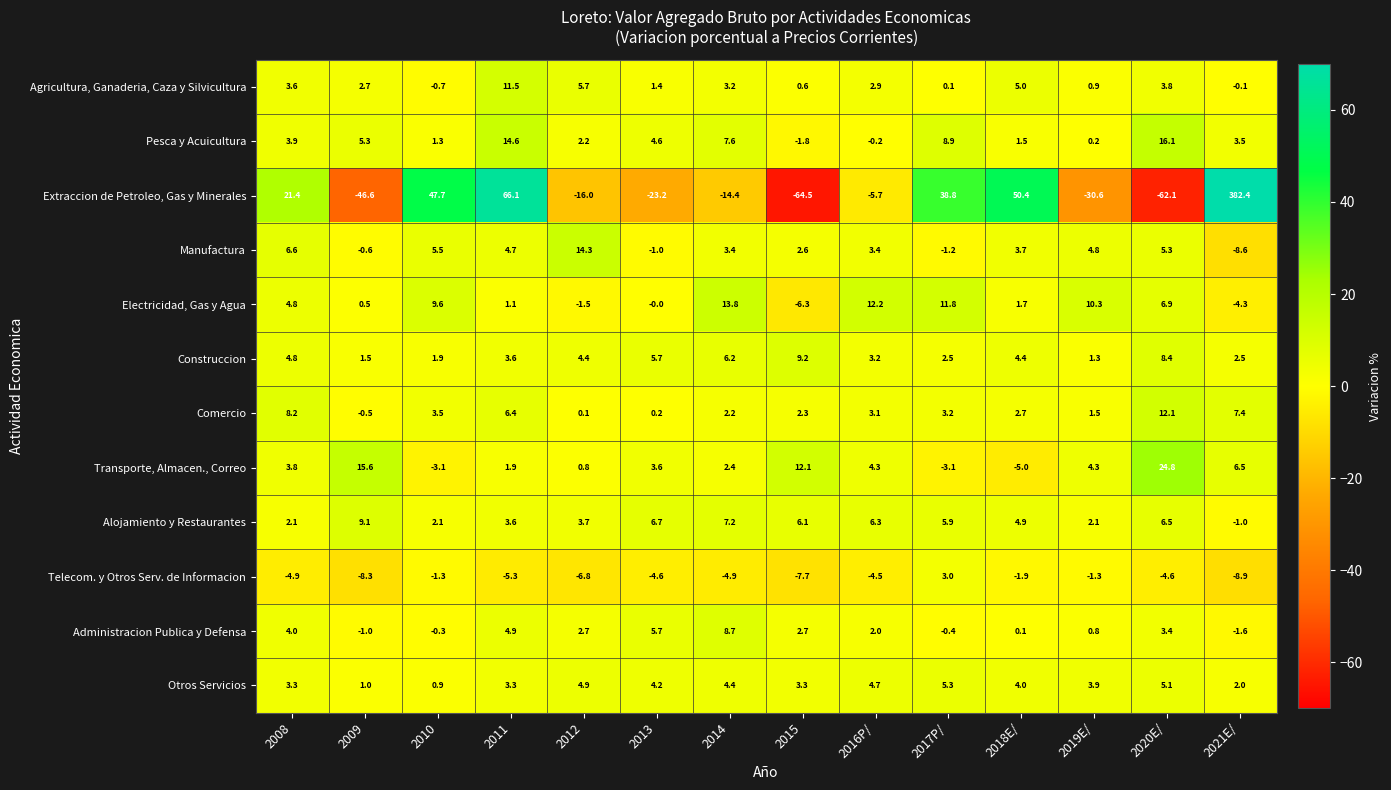

Rank the series by their maximum value, from lowest to highest.

Telecom. y Otros Serv. de Informacion, Otros Servicios, Administracion Publica y Defensa, Alojamiento y Restaurantes, Construccion, Agricultura, Ganaderia, Caza y Silvicultura, Comercio, Electricidad, Gas y Agua, Manufactura, Pesca y Acuicultura, Transporte, Almacen., Correo, Extraccion de Petroleo, Gas y Minerales